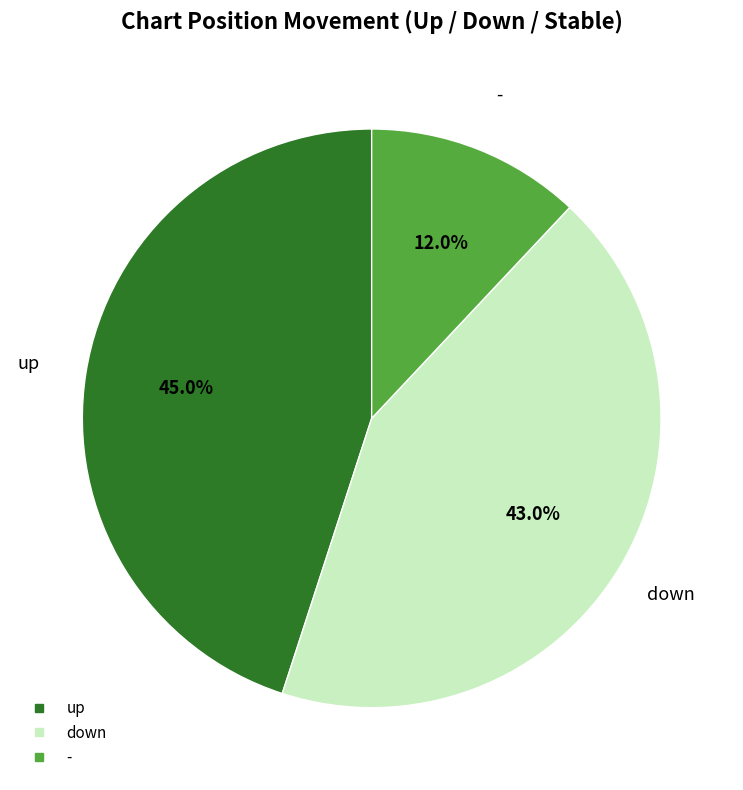

To the nearest percent, what is the average slice percentage?

33%